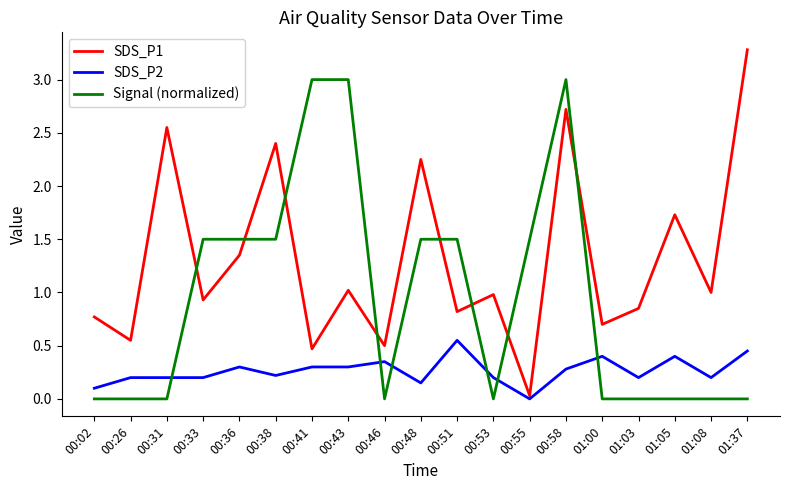

List the series in order of their peak value, highest first.

SDS_P1, Signal (normalized), SDS_P2